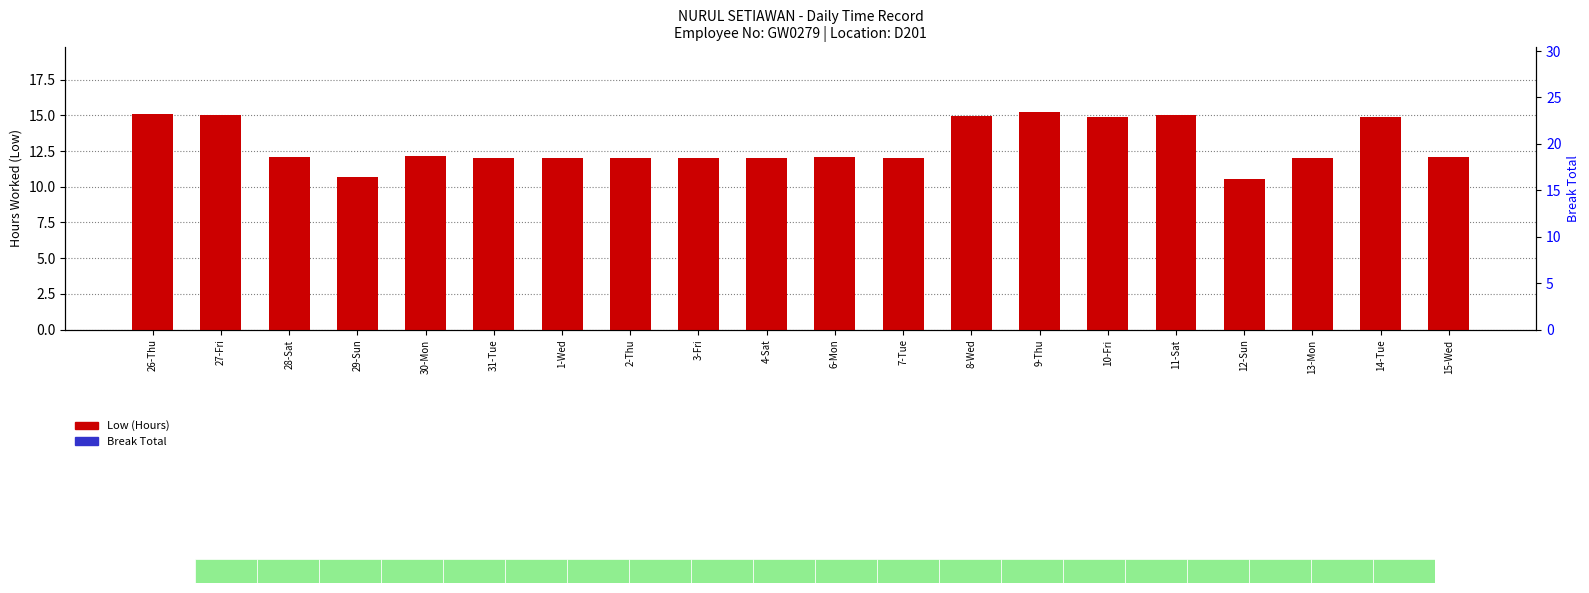

Reading left to right, what are all the values shown in this chart?

Low (Hours): 15.1	15.0	12.1	10.7	12.2	12.0	12.0	12.0	12.0	12.0	12.1	12.0	15.0	15.2	14.9	15.0	10.5	12.0	14.9	12.1
Break Total: 0.0	0.0	0.0	0.0	0.0	0.0	0.0	0.0	0.0	0.0	0.0	0.0	0.0	0.0	0.0	0.0	0.0	0.0	0.0	0.0